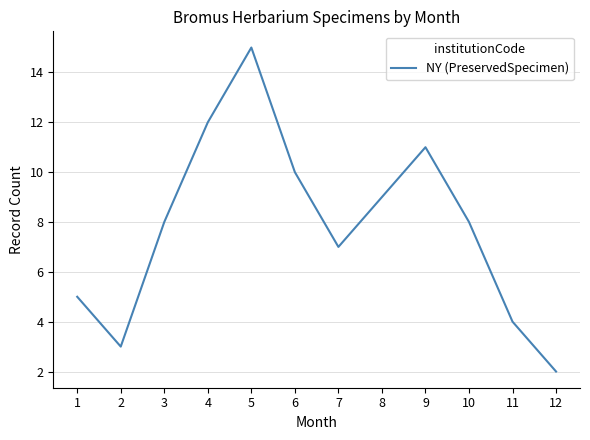

The chart shows a value of 7 at 9. True or false?

False